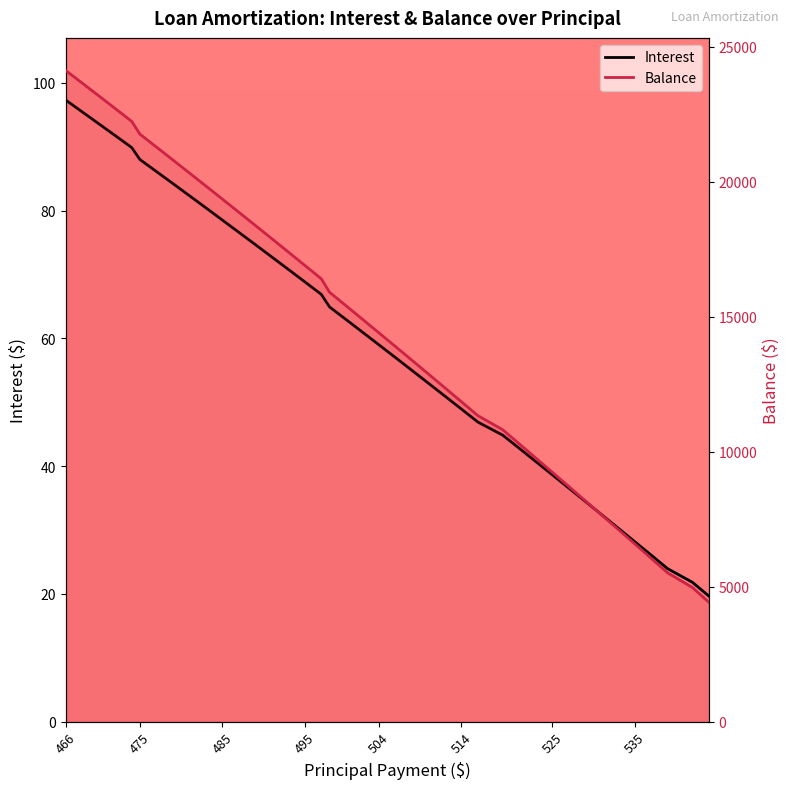

What is the minimum value for Interest?

19.7